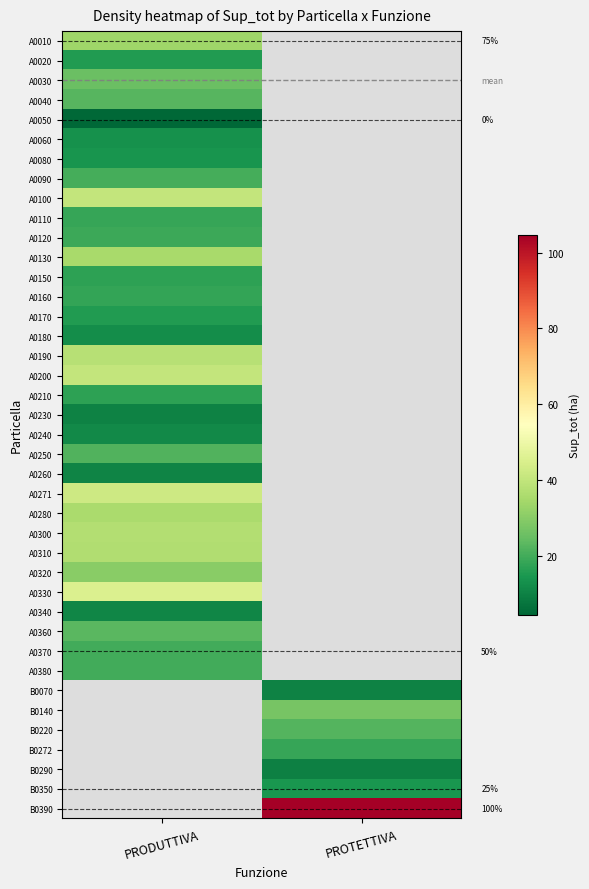

What is the spread (max minus min) of values at PRODUTTIVA?

40.9